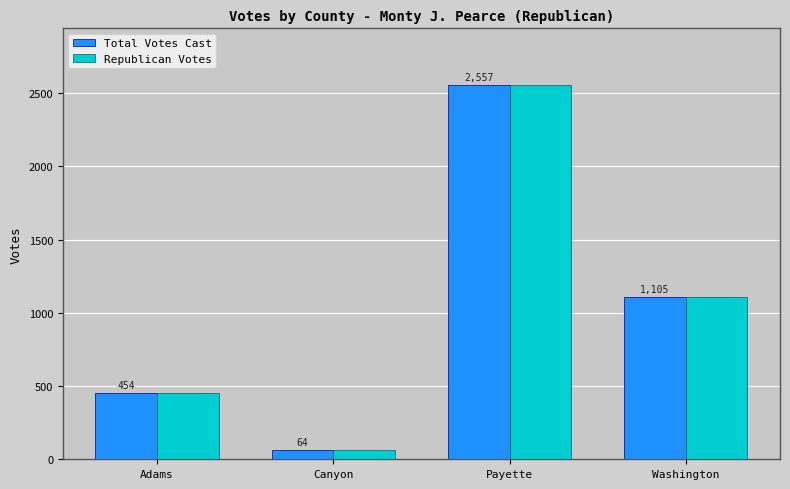

How many Total Votes Cast values are between 454 and 2557?

3